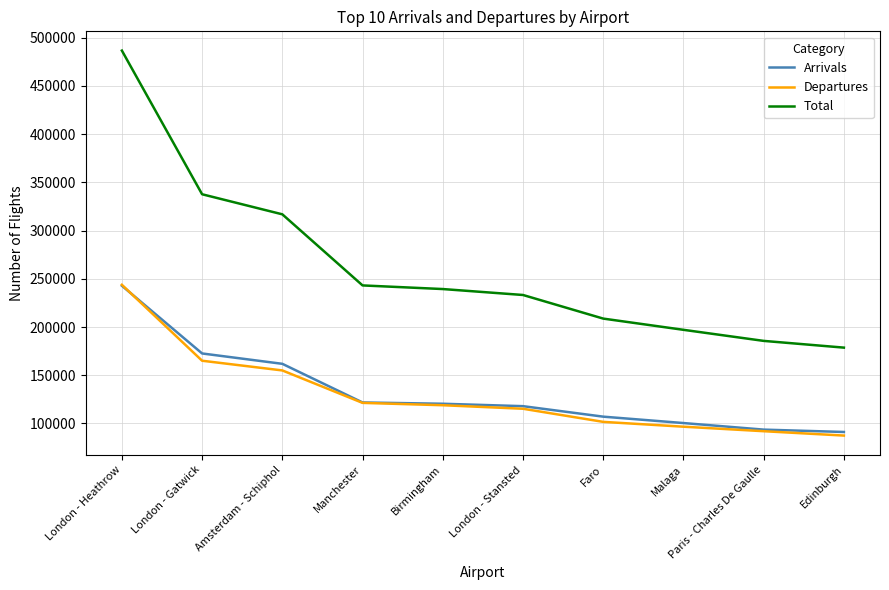

What is the smallest value displayed?

87457